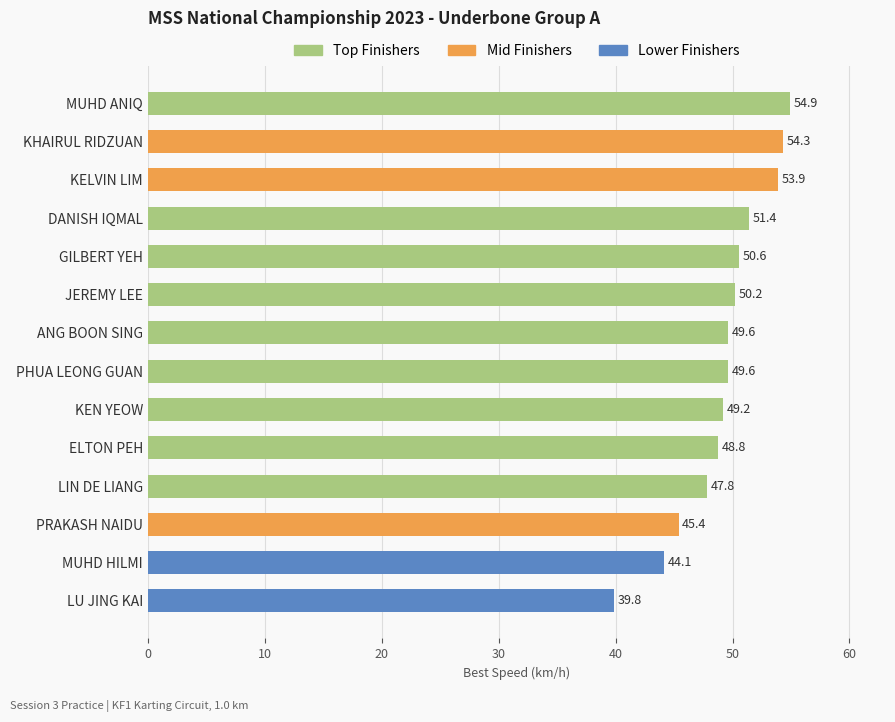

What is the greatest value displayed?

54.9